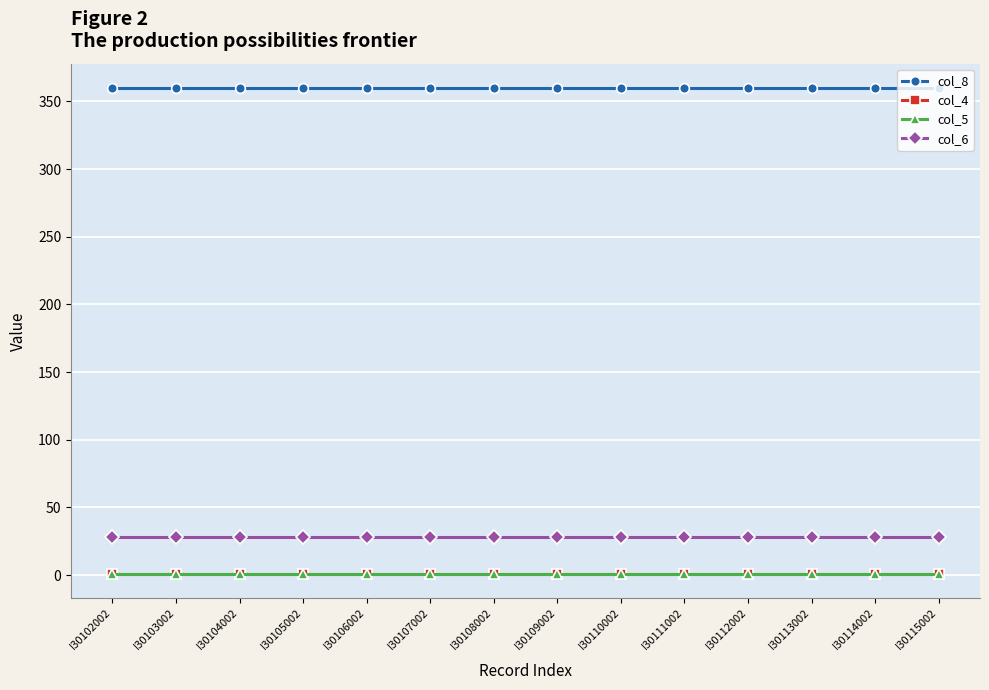

Count the number of data series in this chart.

4